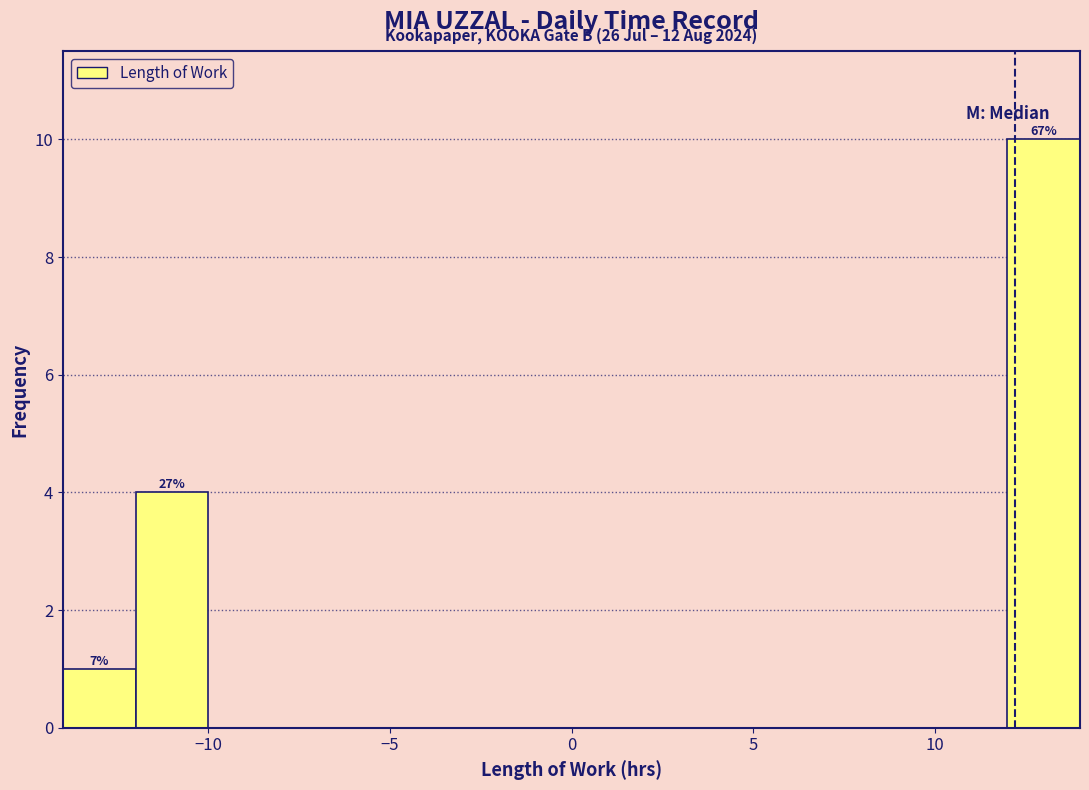

Which range on the x-axis has the tallest bar?

12 to 14